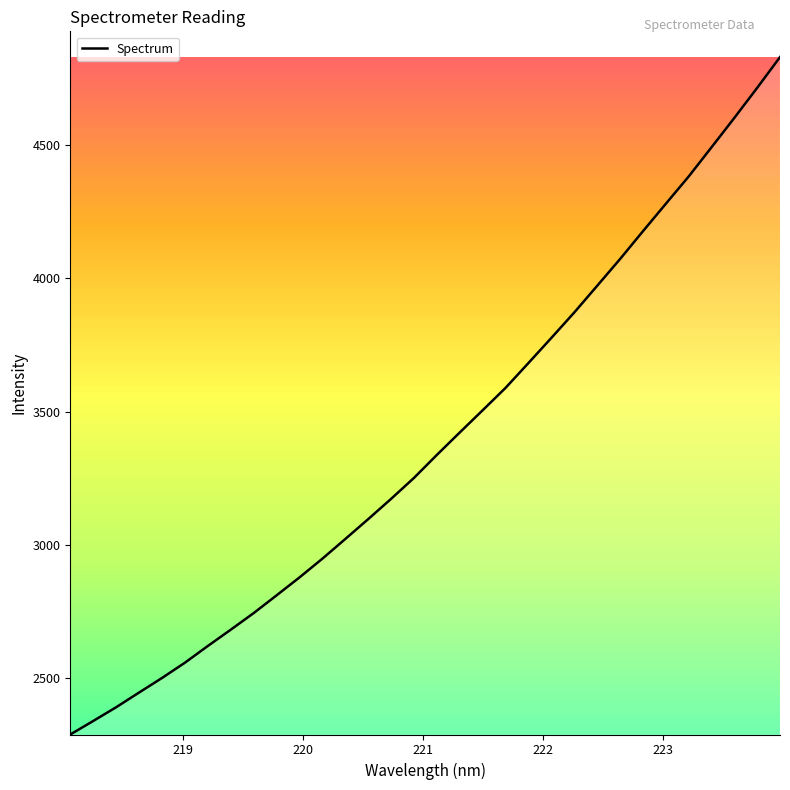

What is the maximum value shown in the chart?

4829.0